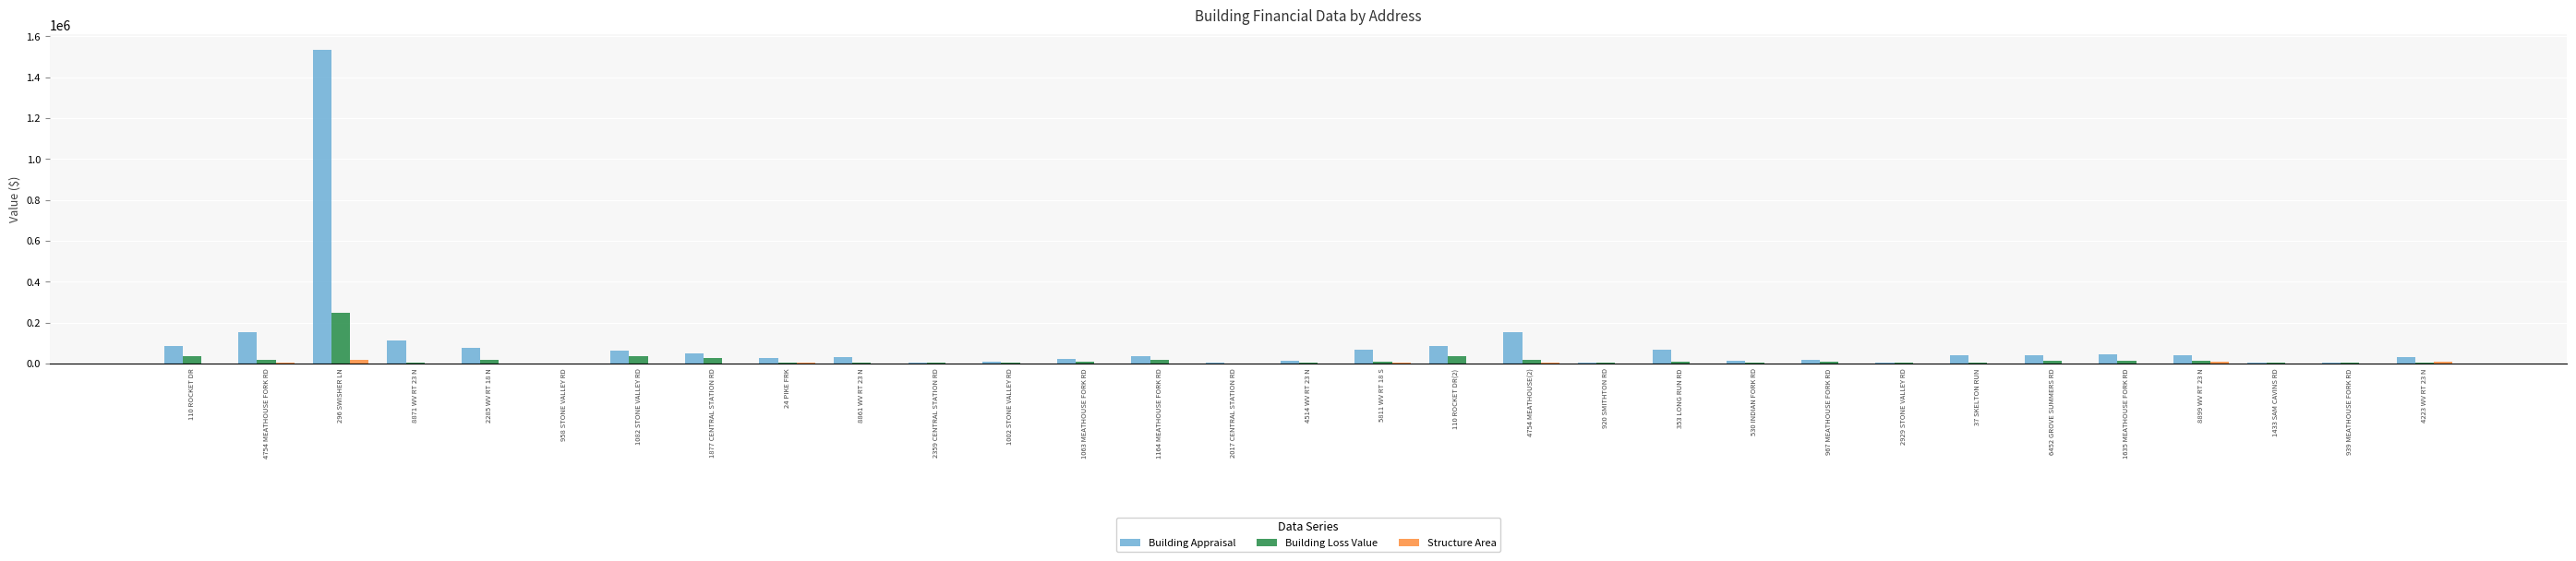

The value of Building Appraisal at 110 ROCKET DR(2) is 85000. True or false?

True